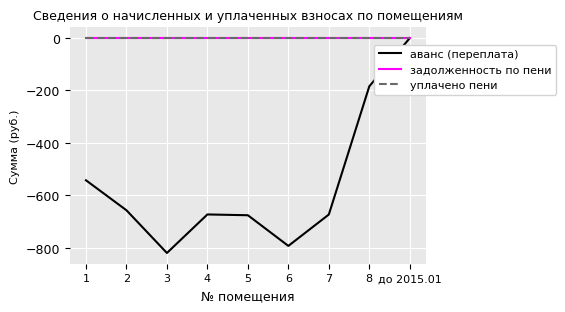

True or false: уплачено пени and аванс (переплата) cross at least once.

False